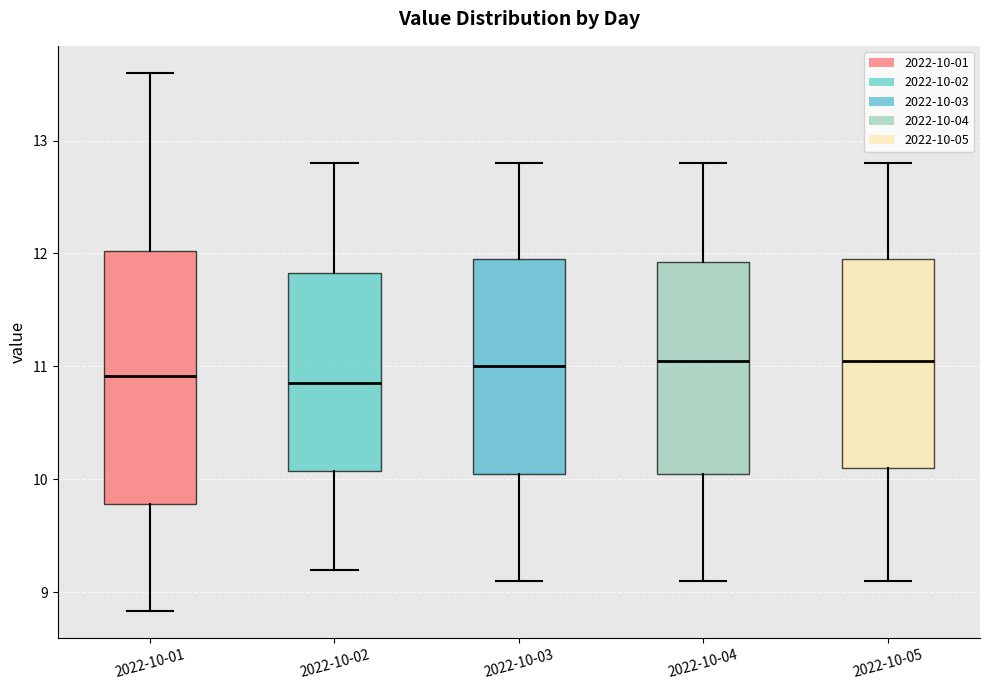

Reading left to right, transcribe this box plot: for each box, give where its median line is, the range the box spans, and where its two whiskers end, as read against the y-axis. The values are not printed on the chart, so give them approximately, as read against the axis.

2022-10-01: median 10.9, box 9.8 to 12.0, whiskers 8.8 to 13.6
2022-10-02: median 10.9, box 10.1 to 11.8, whiskers 9.2 to 12.8
2022-10-03: median 11.0, box 10.1 to 12.0, whiskers 9.1 to 12.8
2022-10-04: median 11.1, box 10.1 to 11.9, whiskers 9.1 to 12.8
2022-10-05: median 11.1, box 10.1 to 12.0, whiskers 9.1 to 12.8